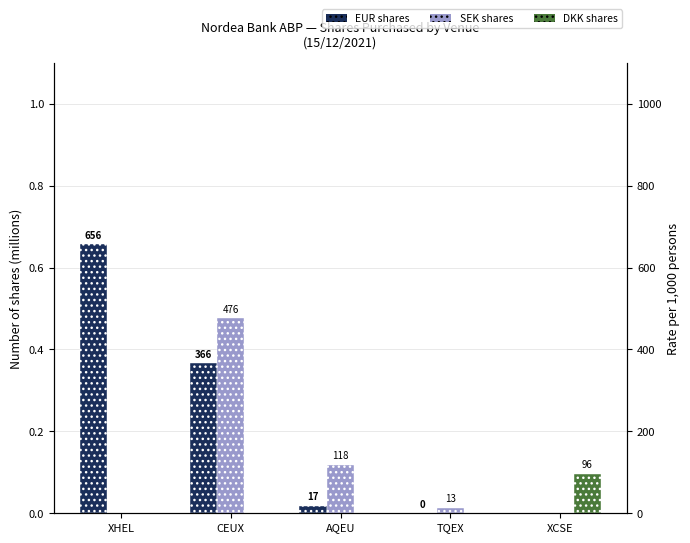

What is the greatest value displayed?

0.7